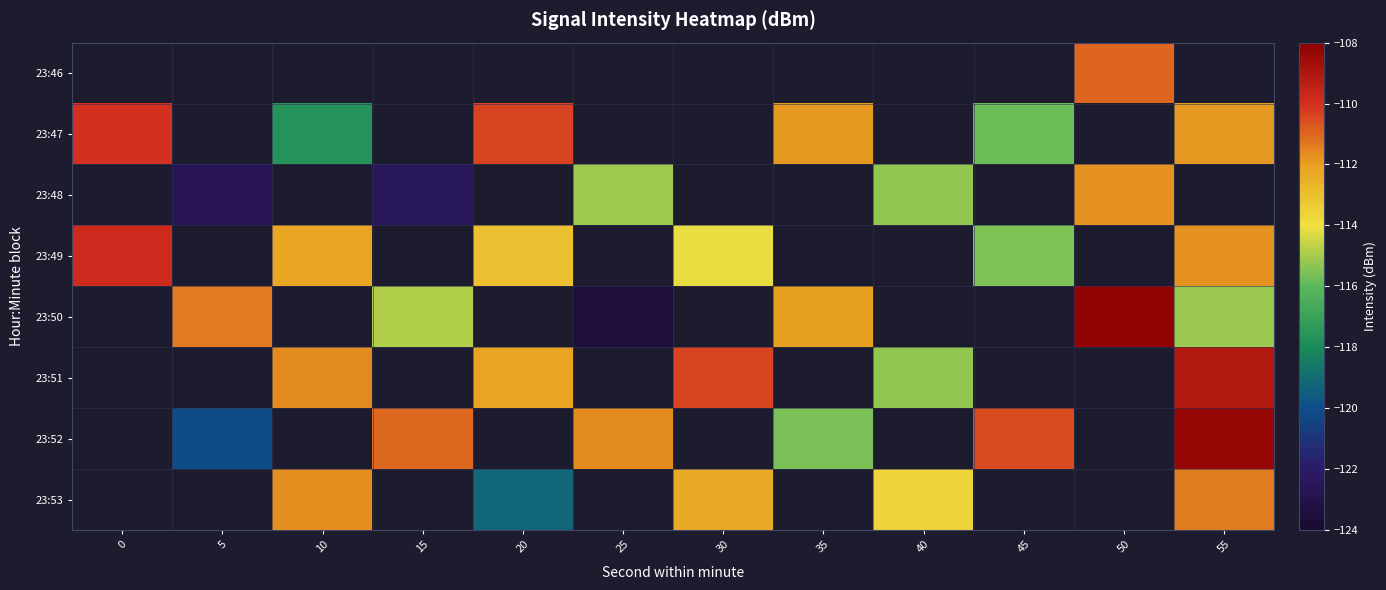

Between 40 and 5, which is larger?

5